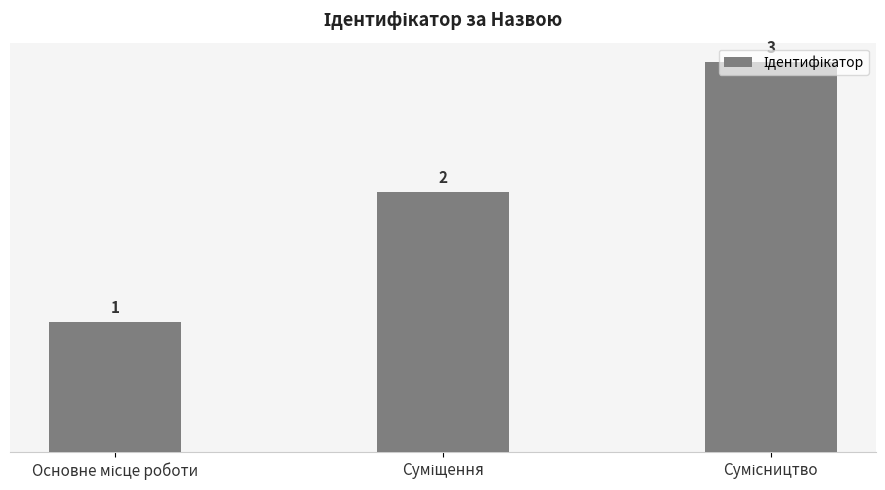

Count the values in the range 1 to 3.

3